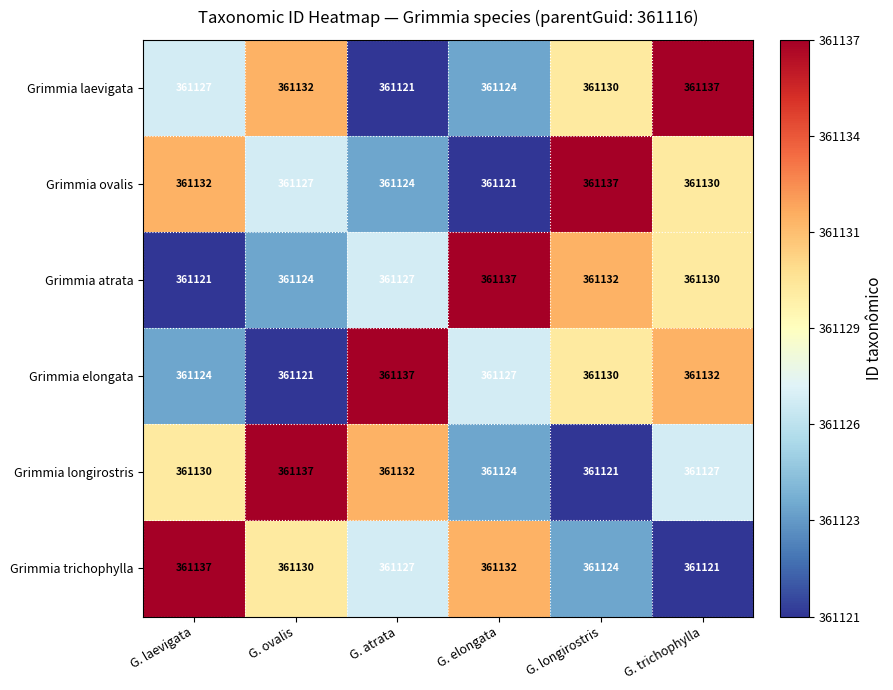

Is it true that Grimmia atrata equals 361127 at G. atrata?

True